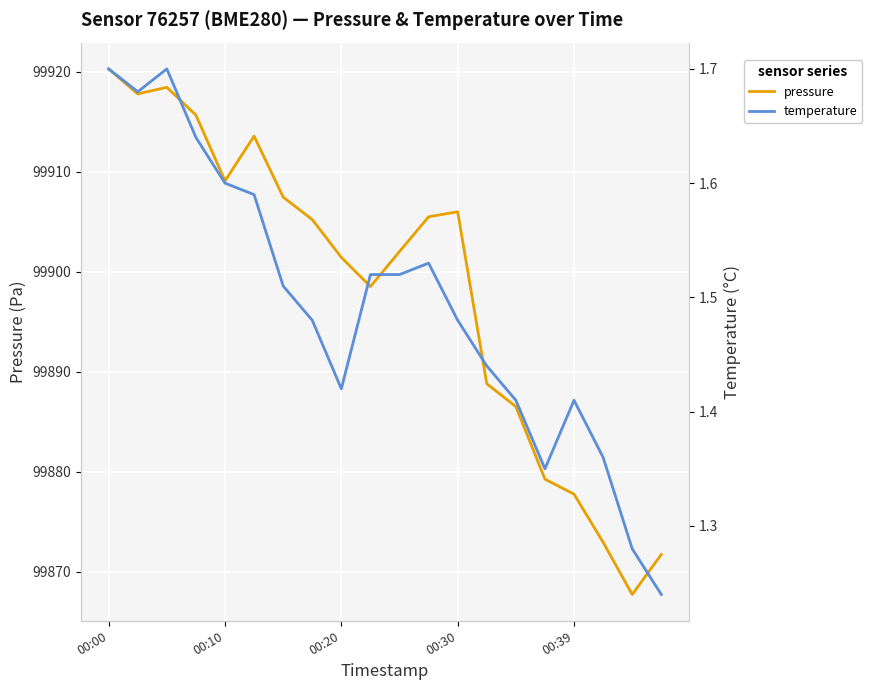

How many values in the pressure series are below 99905?

10